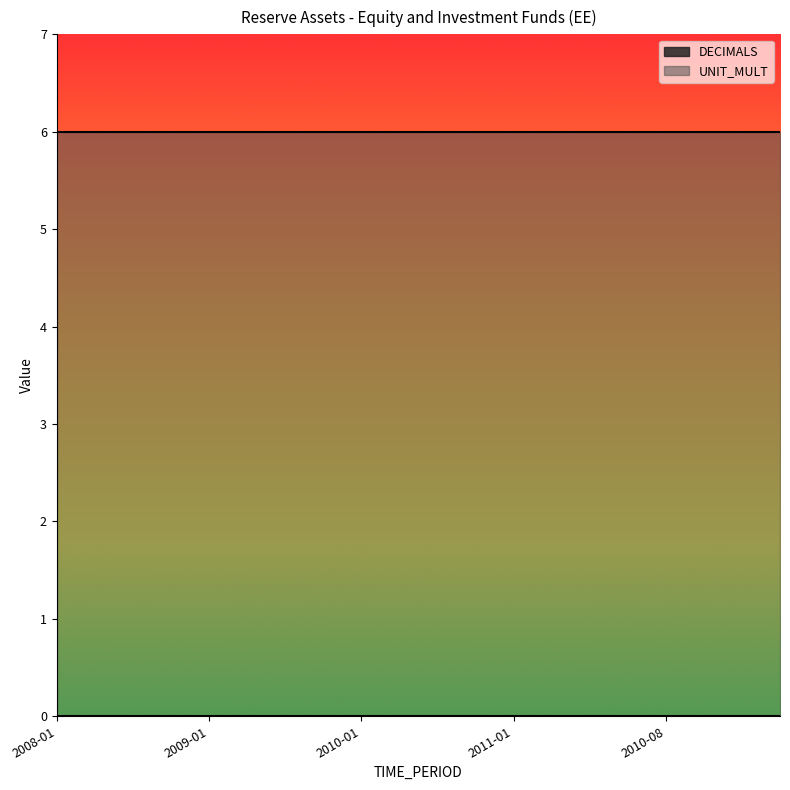

Rank the series by their average value, from highest to lowest.

UNIT_MULT, DECIMALS